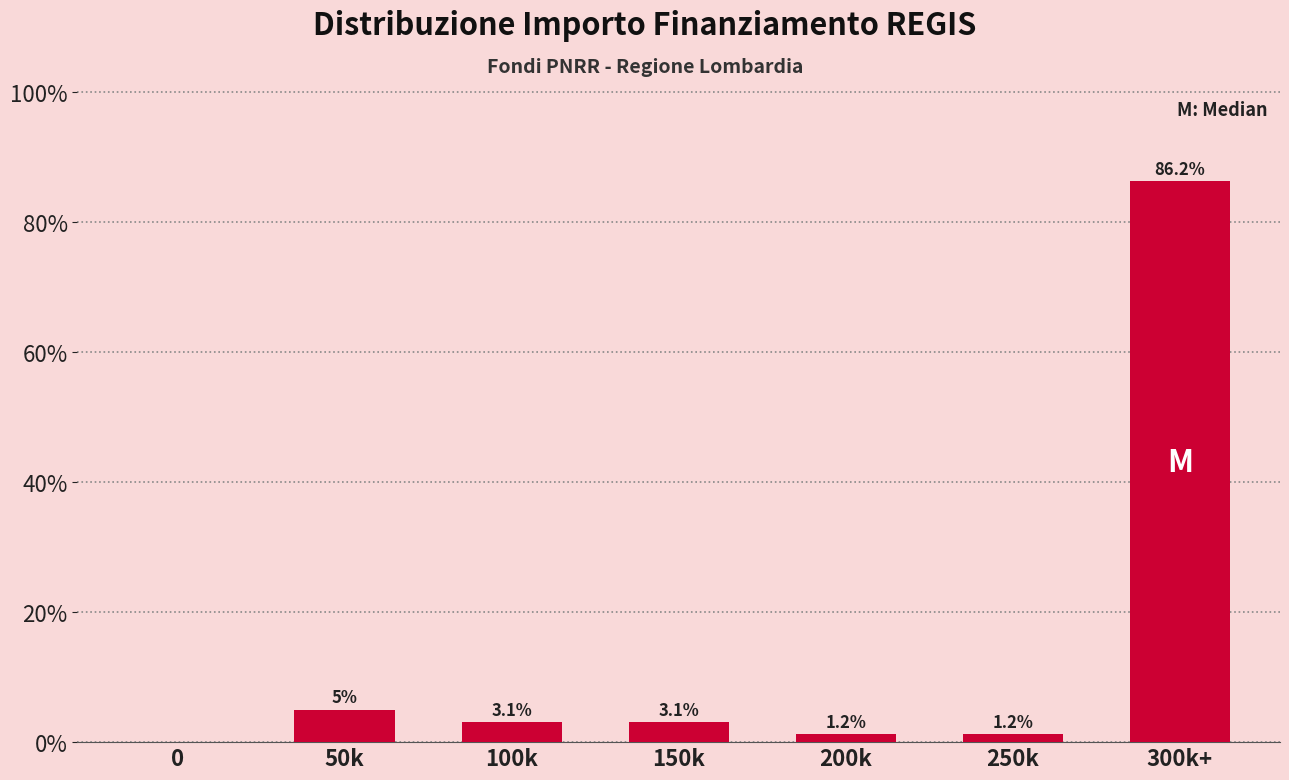

At which category does the chart reach its peak across all series?

300k+